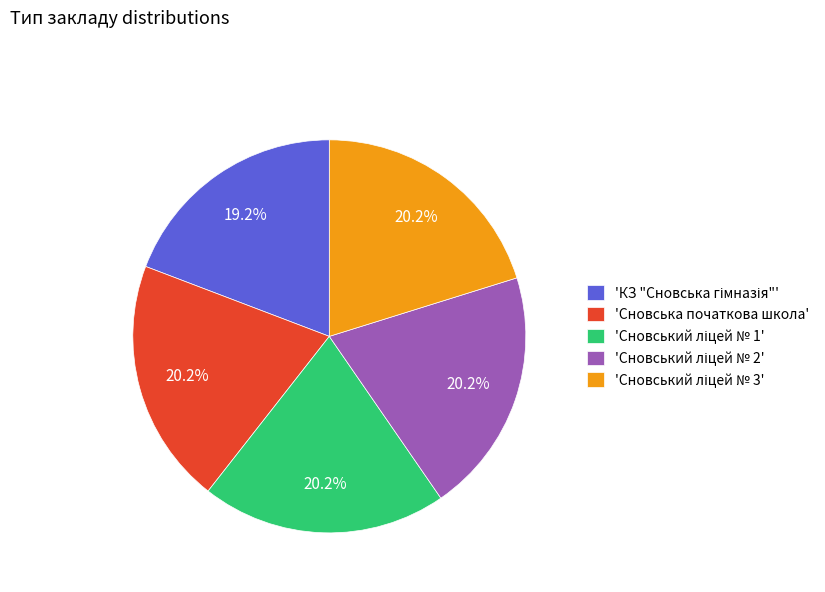

Does any single category account for the majority?

No